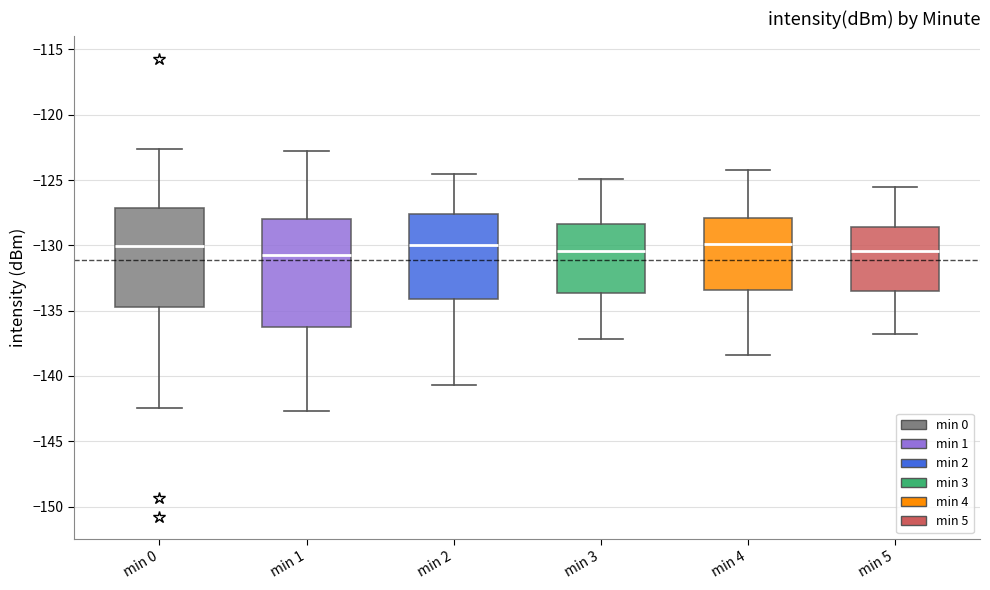

Which box is the tallest, from its lower edge to its upper edge?

min 1